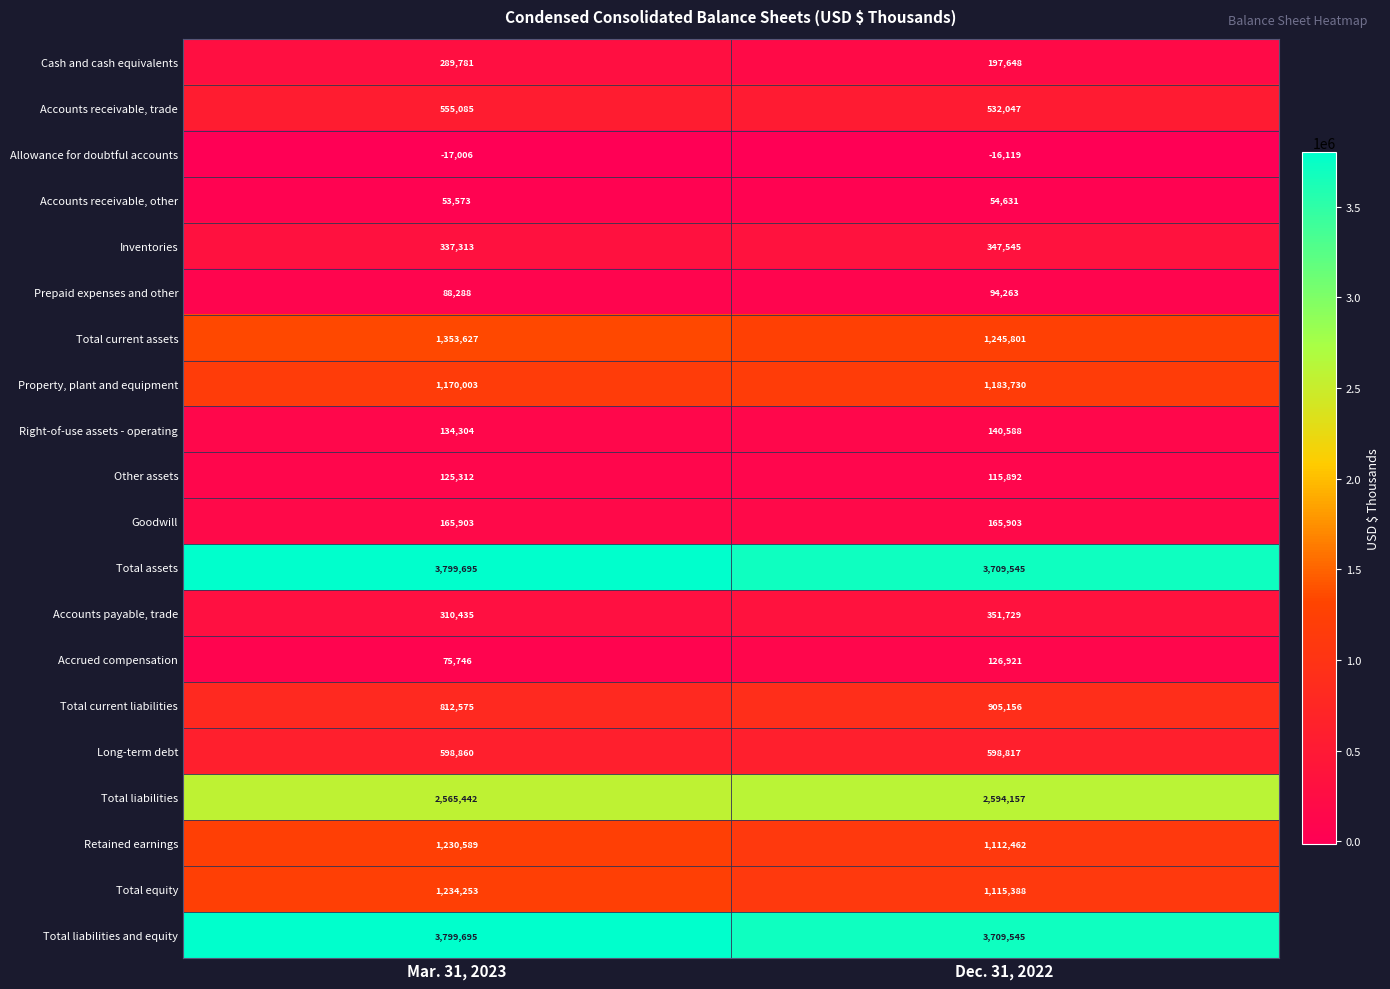

At which category is the sum across all series the highest?

Mar. 31, 2023